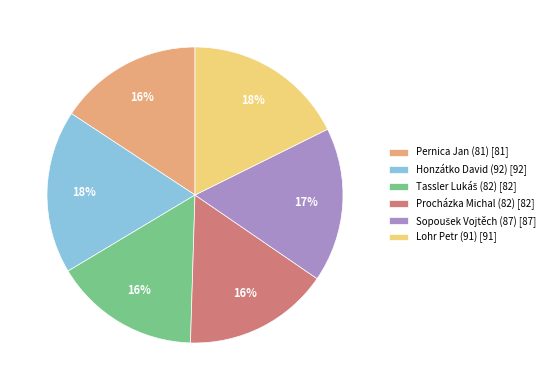

To the nearest percent, what is the average slice percentage?

17%